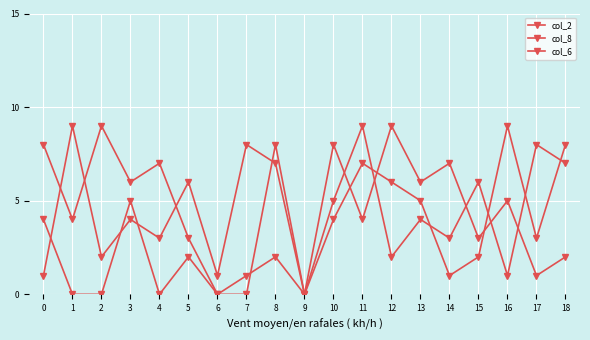

In col_8, how many points are lower than both neighbors (excluding endpoints)?

8